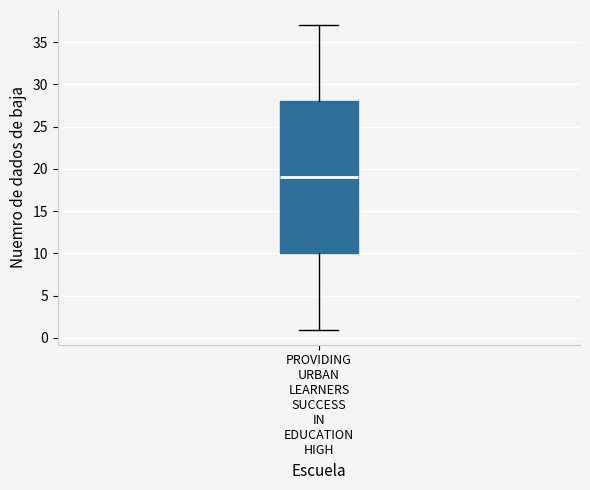

Transcribe this box plot: give where the median line is, the range the box spans, and where the two whiskers end, as read against the y-axis. The values are not printed on the chart, so give them approximately, as read against the axis.

median 19, box 10 to 28, whiskers 1 to 37